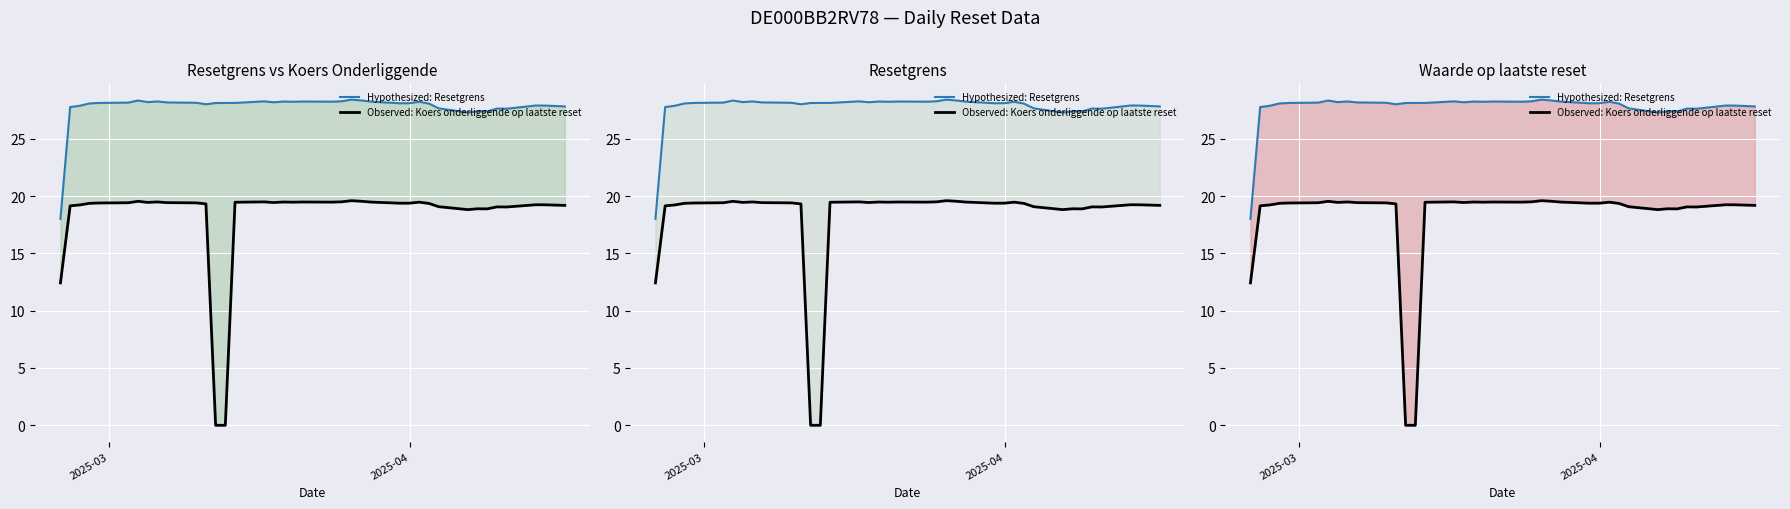

True or false: Observed: Koers onderliggende op laatste reset has more than 1 interior local peaks.

True